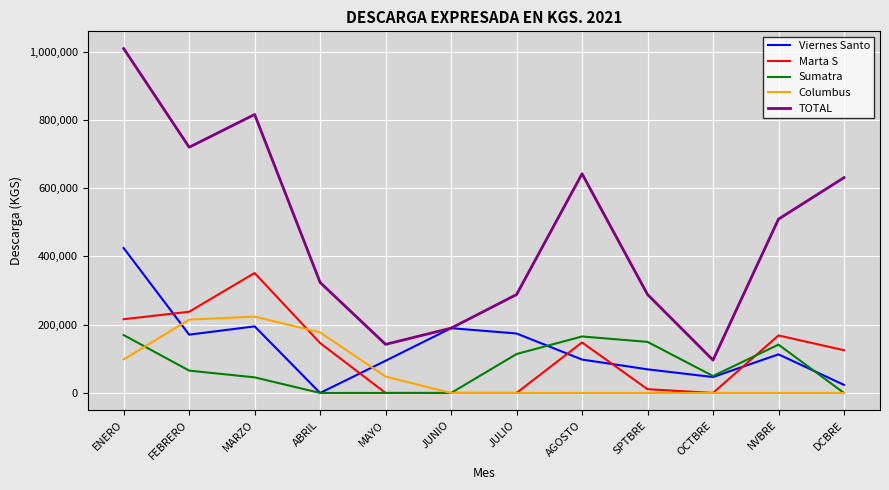

Which series changed the most between JUNIO and NVBRE?

TOTAL